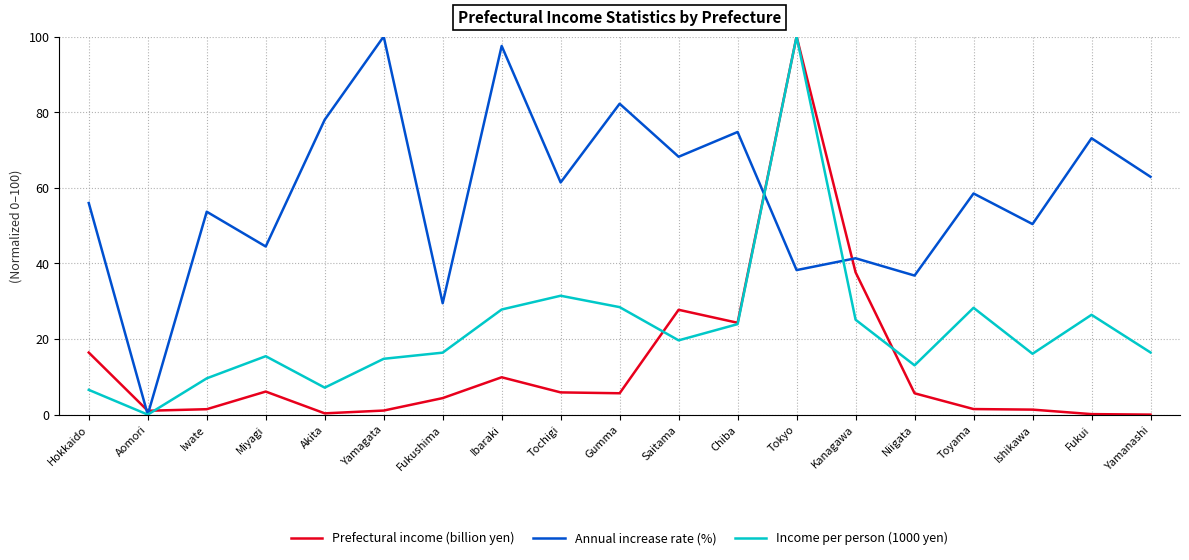

What are all the series names shown in the legend?

Prefectural income (billion yen), Annual increase rate (%), Income per person (1000 yen)